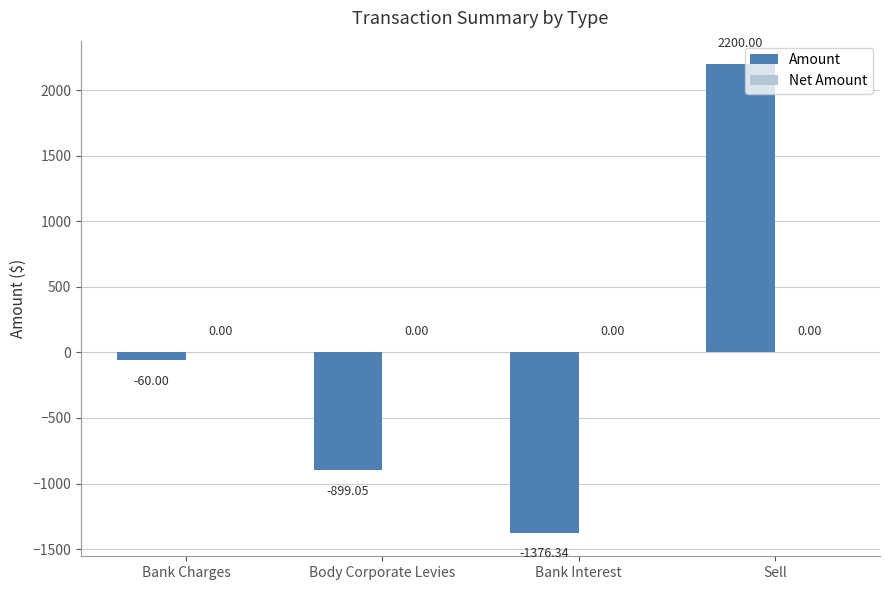

Between Bank Charges and Bank Interest, which is larger?

Bank Charges